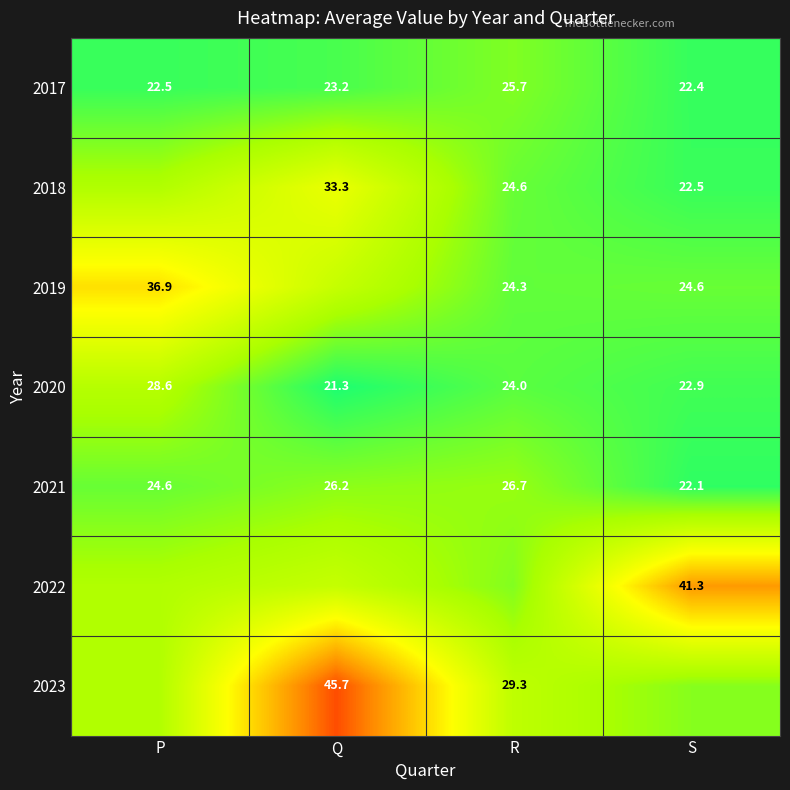

Between R and Q, which is larger?

R